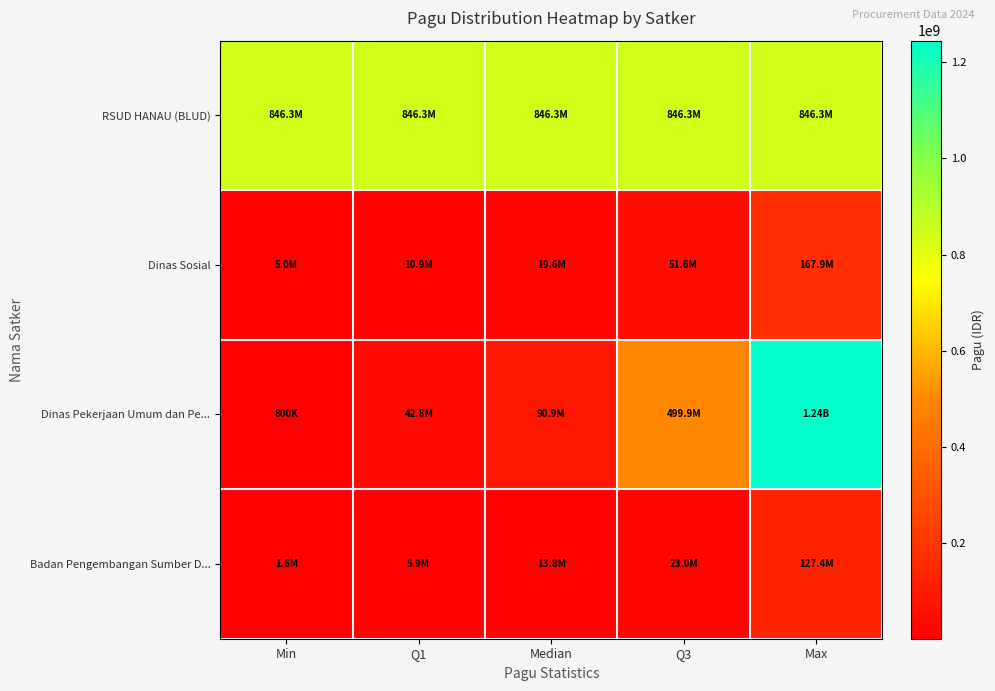

Reading right to left, transcribe all the data shown in this chart.

RSUD HANAU (BLUD): Max=846300000.0	Q3=846300000.0	Median=846300000.0	Q1=846300000.0	Min=846300000.0
Dinas Sosial: Max=167900000.0	Q3=51644500.0	Median=19550000.0	Q1=10875000.0	Min=5000000.0
Dinas Pekerjaan Umum dan Pe...: Max=1244880000.0	Q3=499932000.0	Median=90900000.0	Q1=42800000.0	Min=800000.0
Badan Pengembangan Sumber D...: Max=127409795.0	Q3=23037656.2	Median=13785528.5	Q1=5857687.5	Min=1650000.0